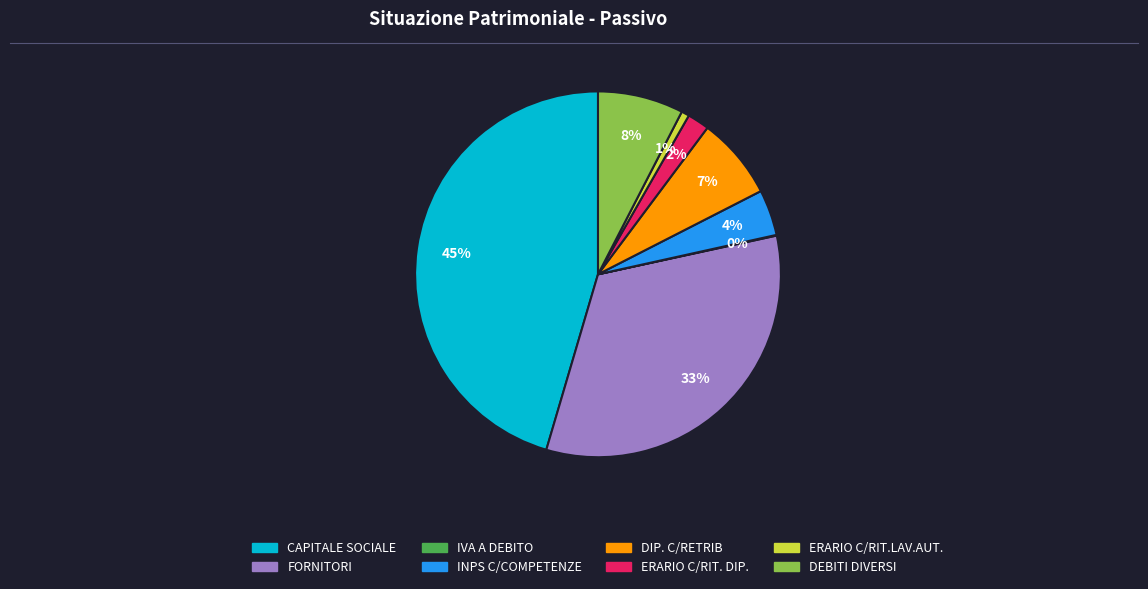

To the nearest percent, what percentage of the pie is DEBITI DIVERSI?

8%